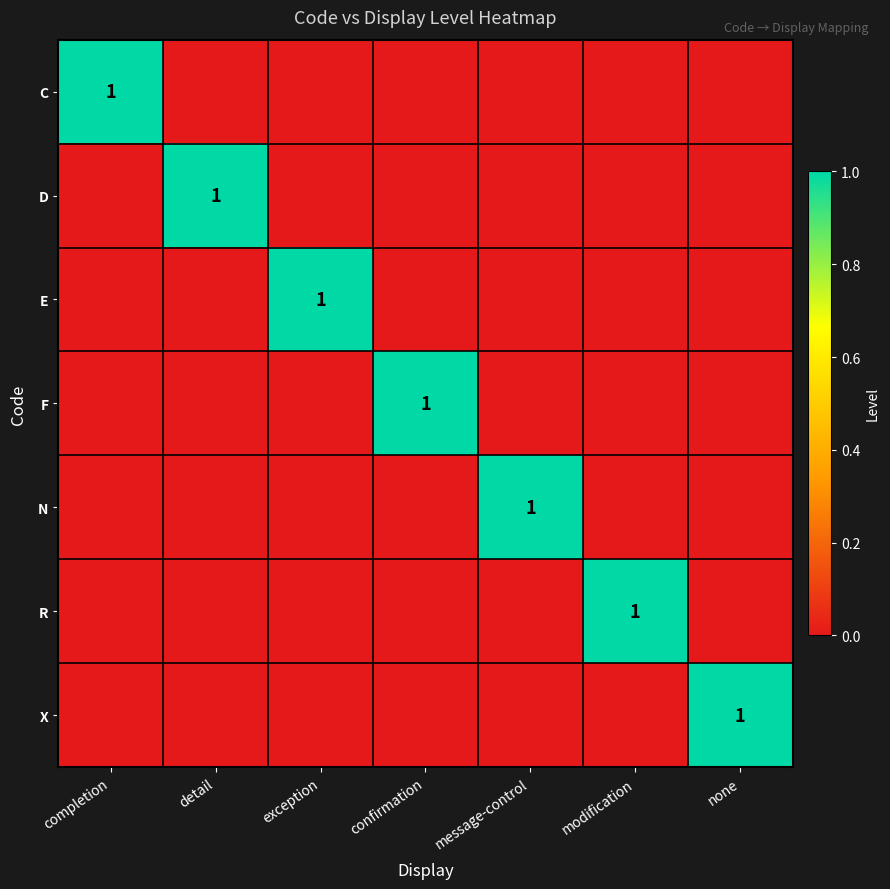

At exception, list the series in order from largest to smallest.

E, C, D, F, N, R, X